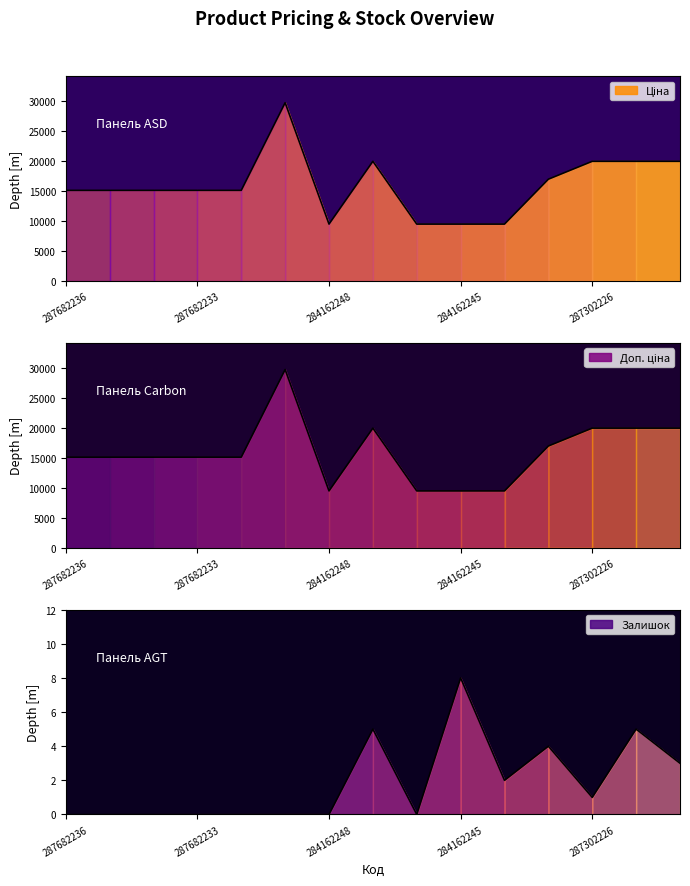

True or false: Залишок has a value of 4.4 at 287682231.

False